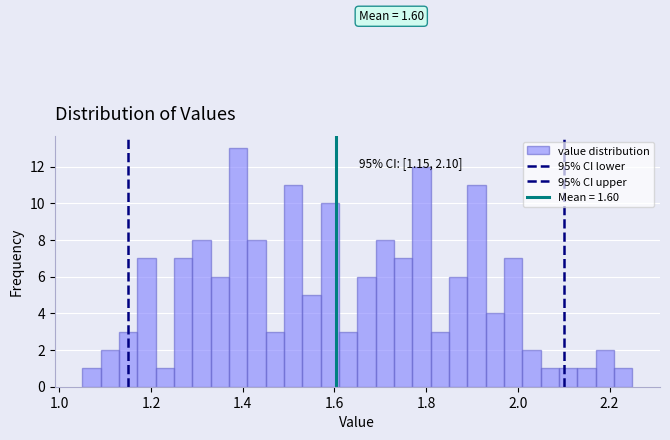

Read against the x-axis, roughly where is the centre of the tallest bar?

1.40